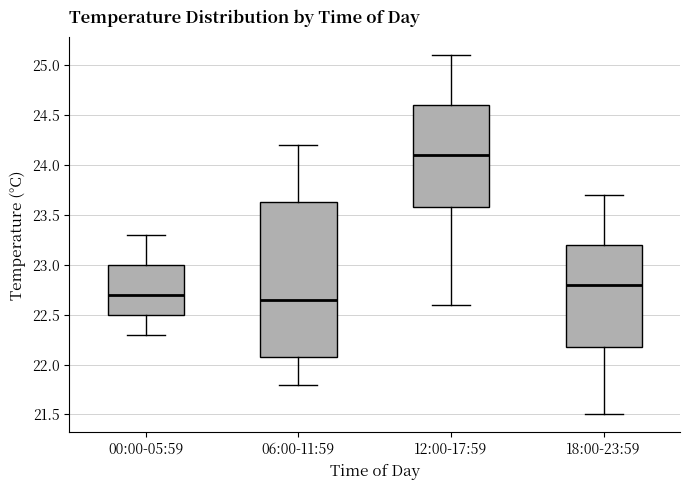

Which box is the tallest, from its lower edge to its upper edge?

06:00-11:59